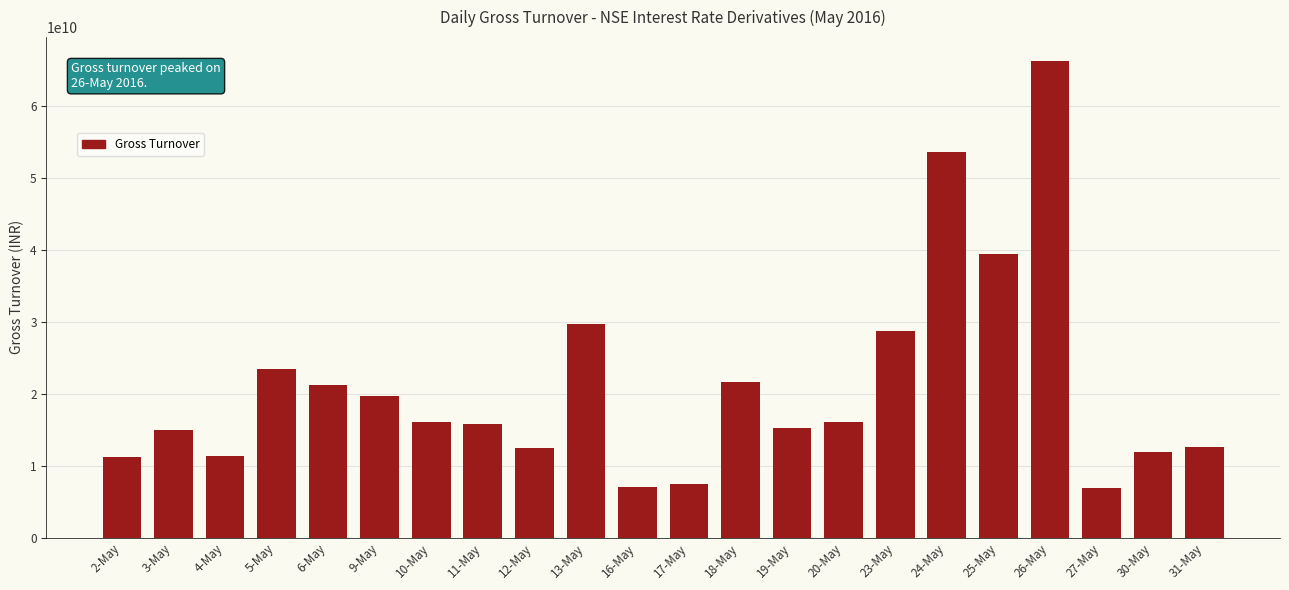

What is the change in value from 11-May to 16-May?

-8697267850